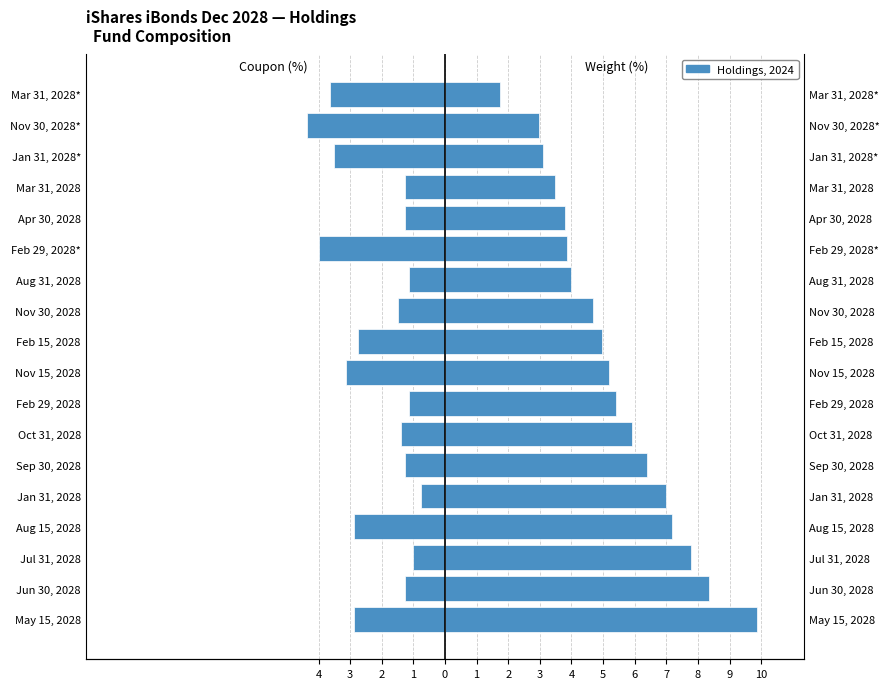

What is the difference between the Weight (%) values at Oct 31, 2028 and Sep 30, 2028?

0.5